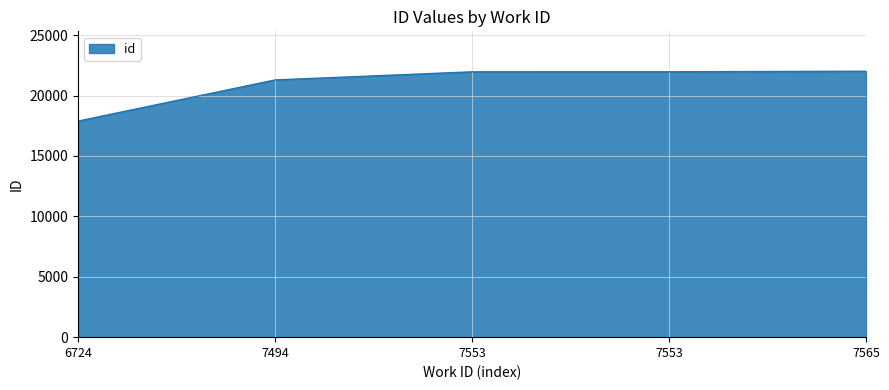

Is this an area chart (filled region under the line)?

Yes